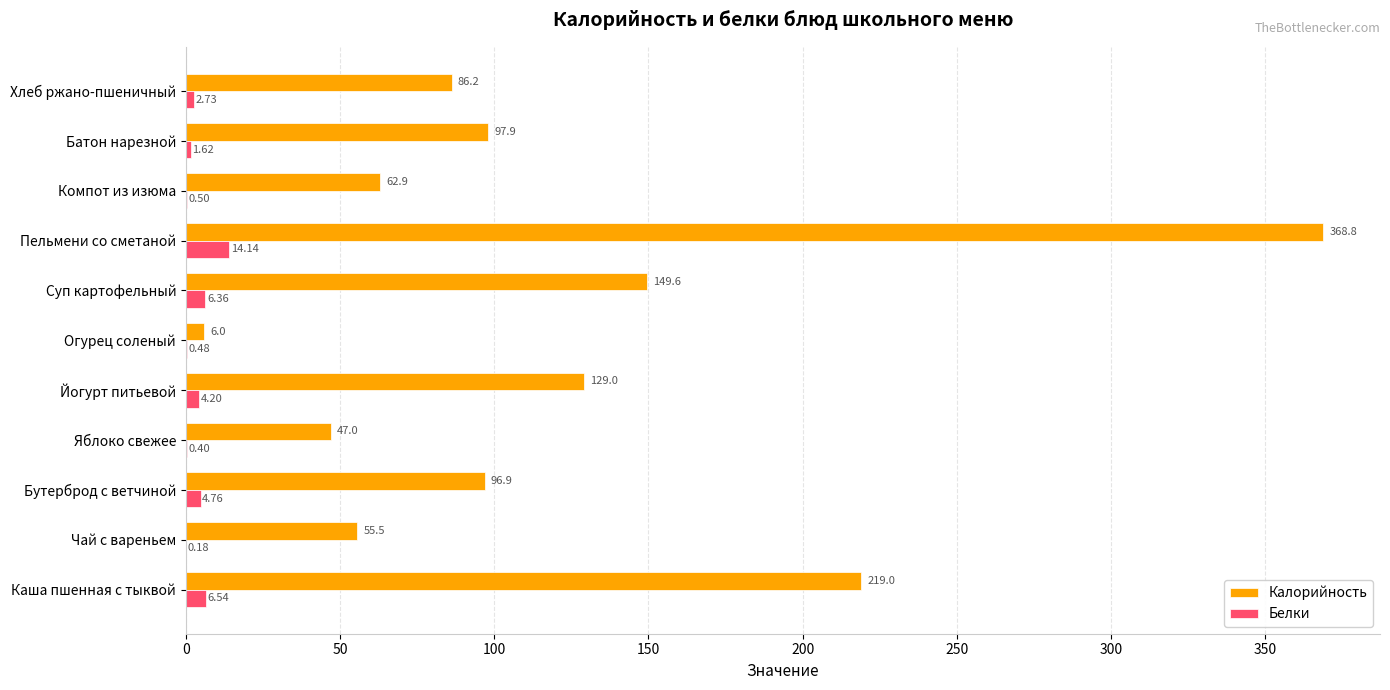

Which series has the largest total across all categories?

Калорийность